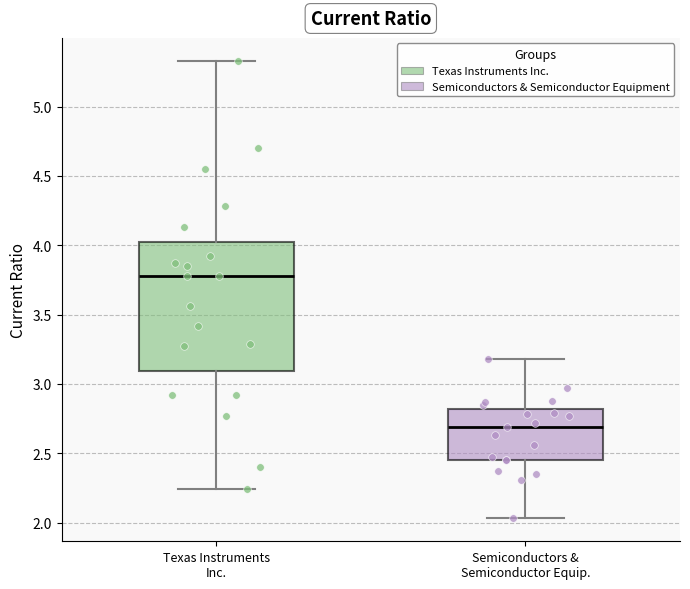

Which box has the highest median line?

Texas Instruments Inc.